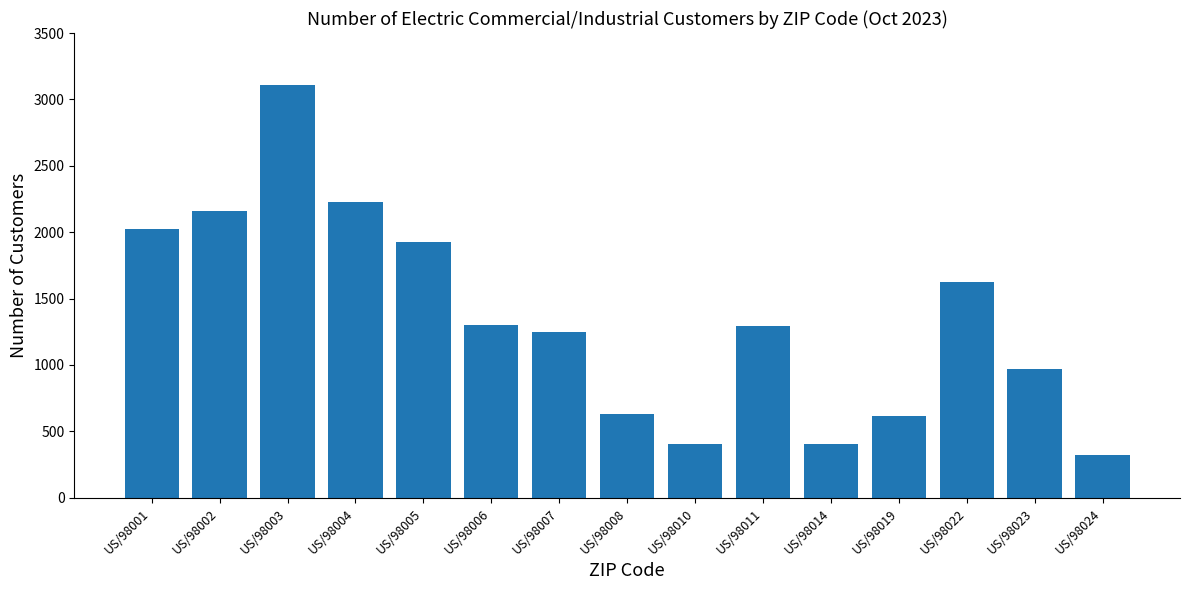

What is the value of the 3rd bar from the left?

3107